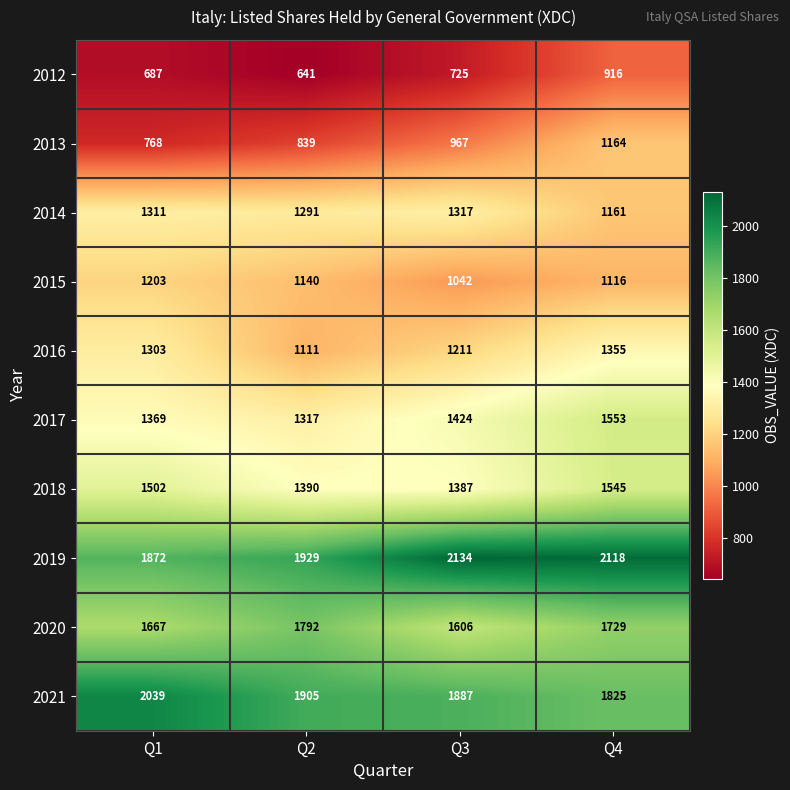

What is the sum of the 2012 values at Q3 and Q1?

1412